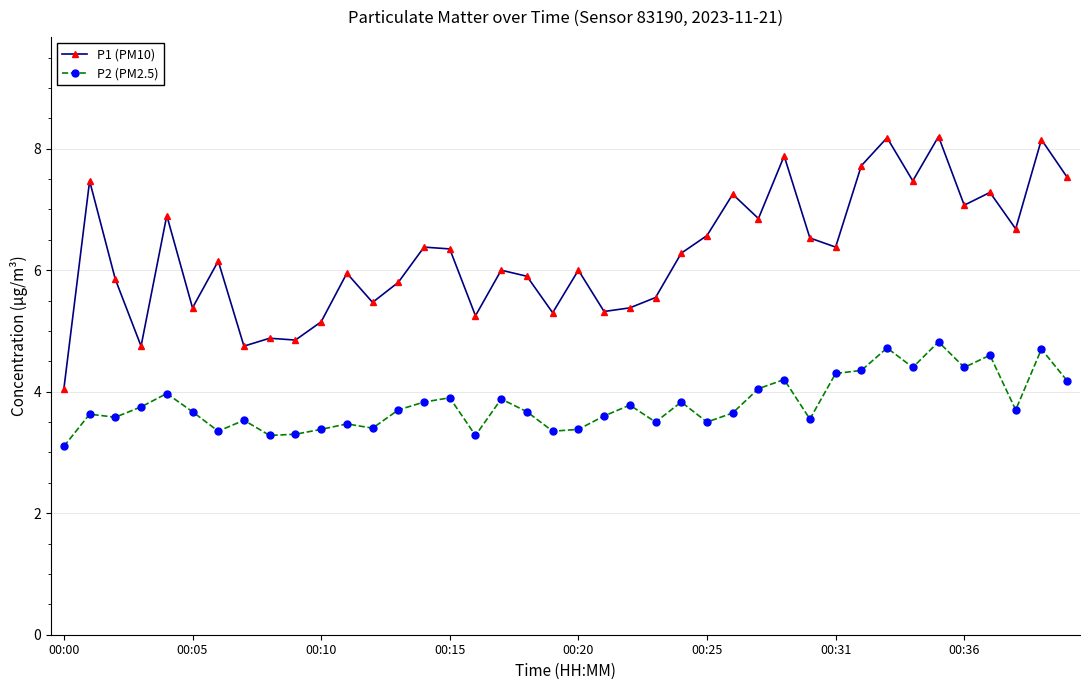

Does the chart display data point markers on the line(s)?

Yes